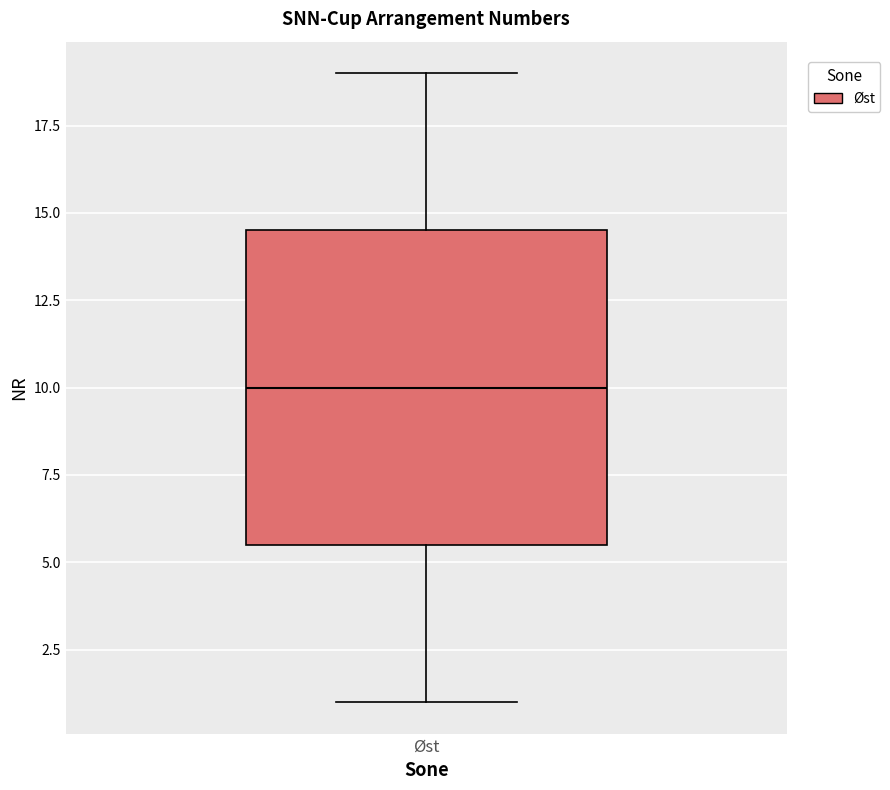

Read this box plot against the y-axis: the position of the median line, the range covered by the box, and the ends of both whiskers. The values are not printed on the chart, so give them approximately, as read against the axis.

median 10.0, box 5.5 to 14.5, whiskers 1.0 to 19.0